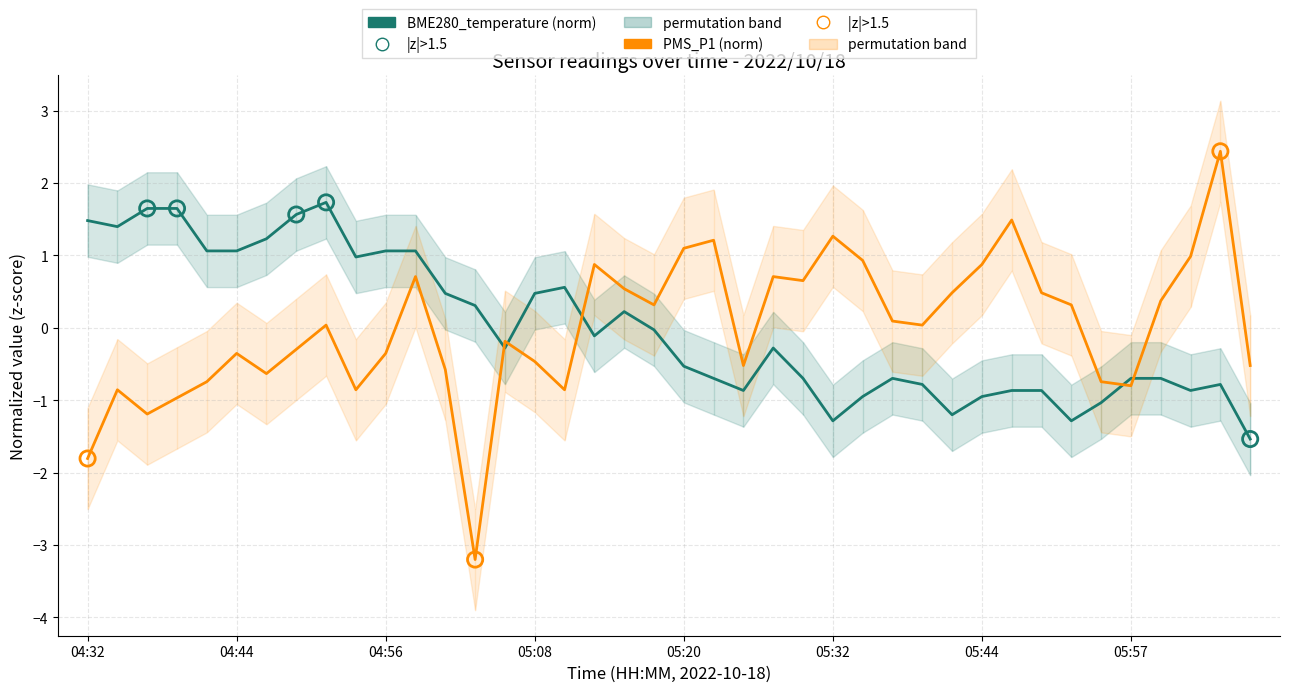

Is the value of BME280_temperature (norm) at 8 greater than the value of PMS_P1 (norm) at 10?

Yes